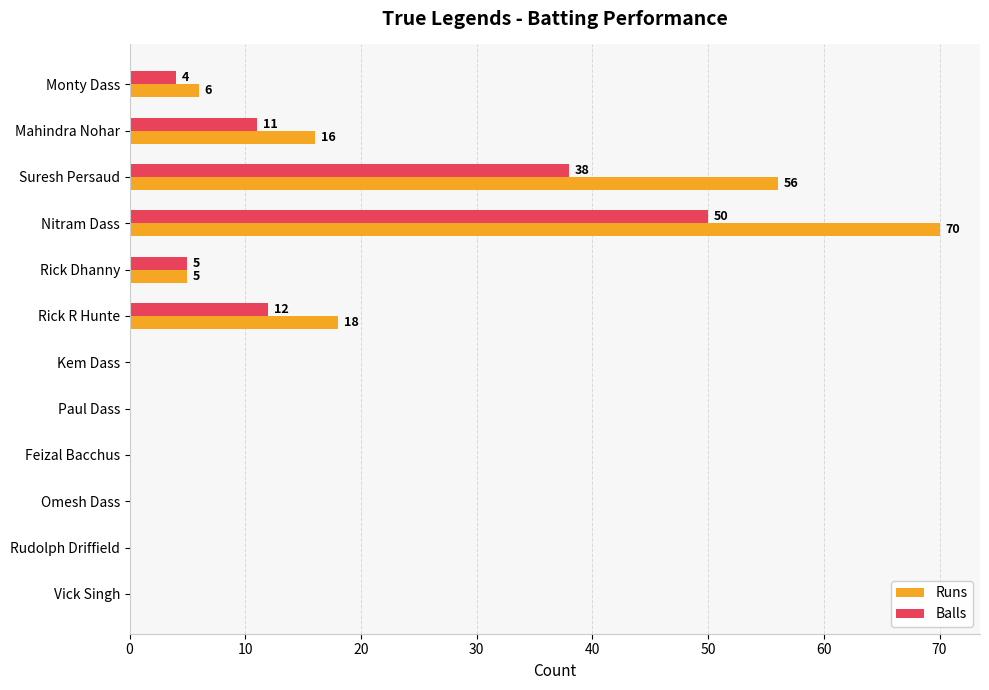

Which series changed the most between Suresh Persaud and Feizal Bacchus?

Runs